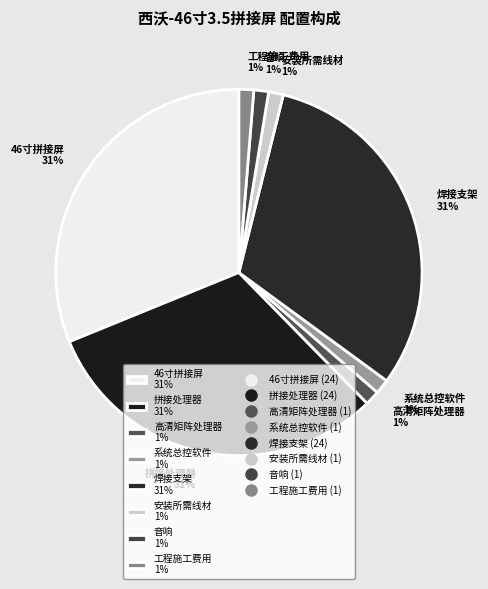

Is there a majority slice in this chart?

No